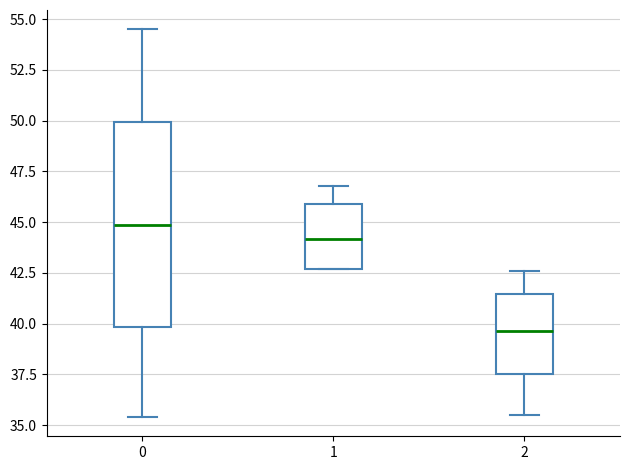

Which box is the tallest, from its lower edge to its upper edge?

0